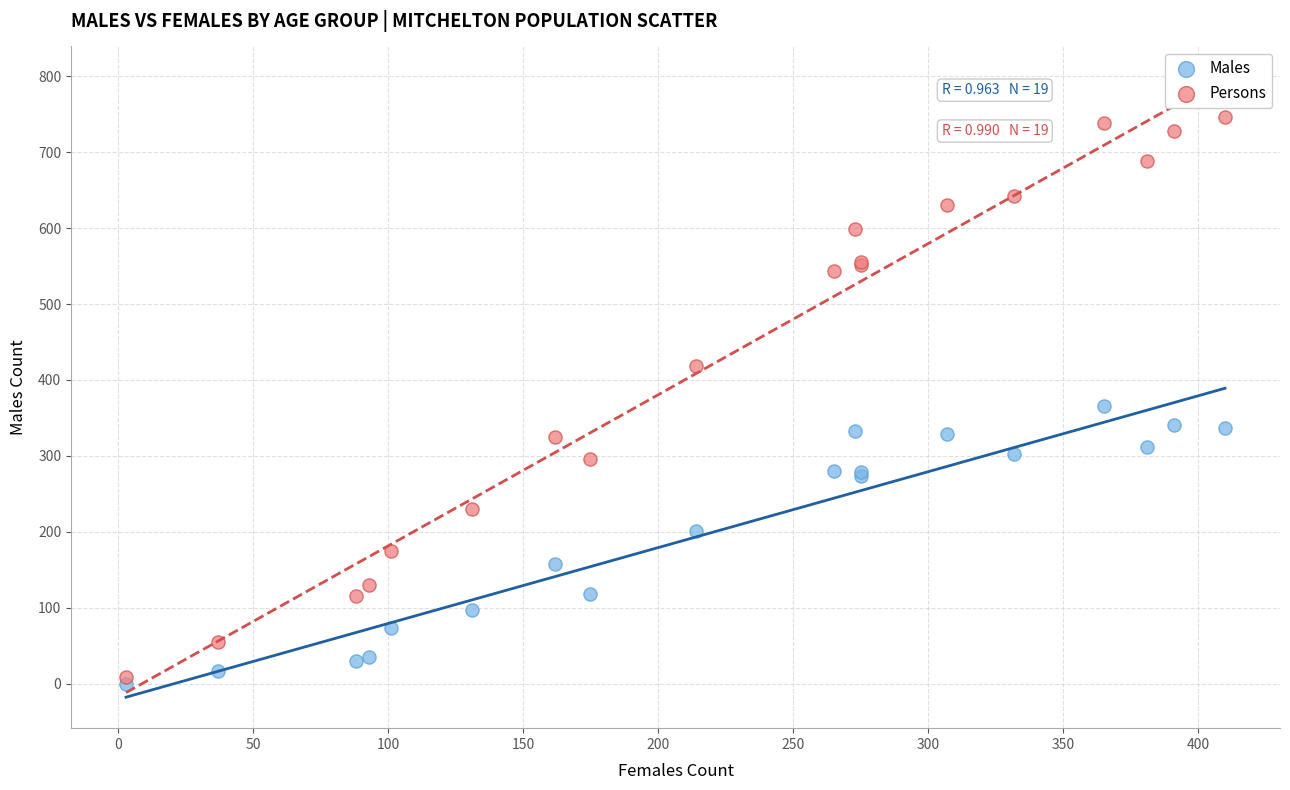

Which series reaches the maximum Y coordinate?

Persons